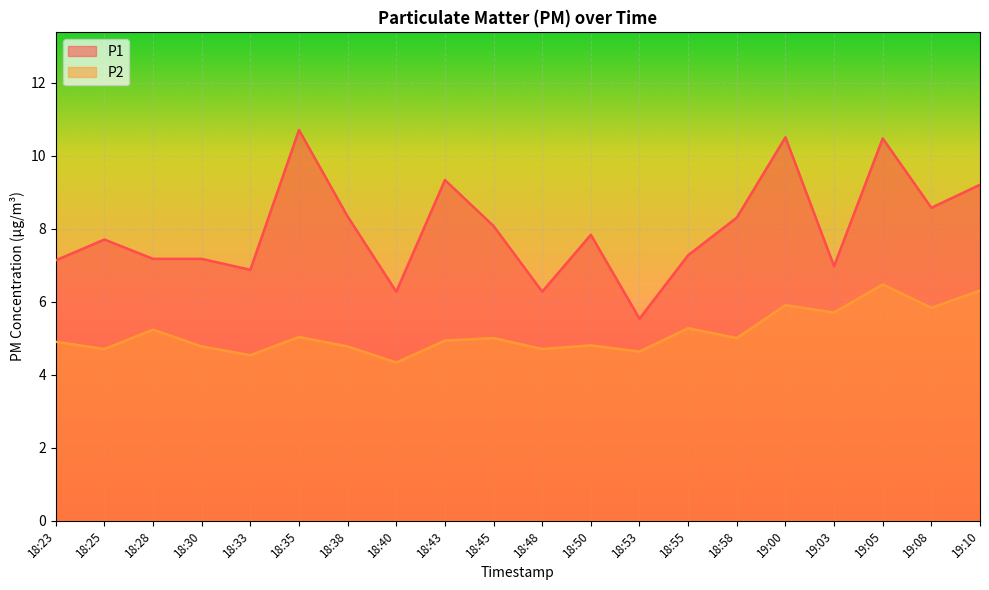

What is the sum of the P2 values at 18:30 and 18:40?

9.1